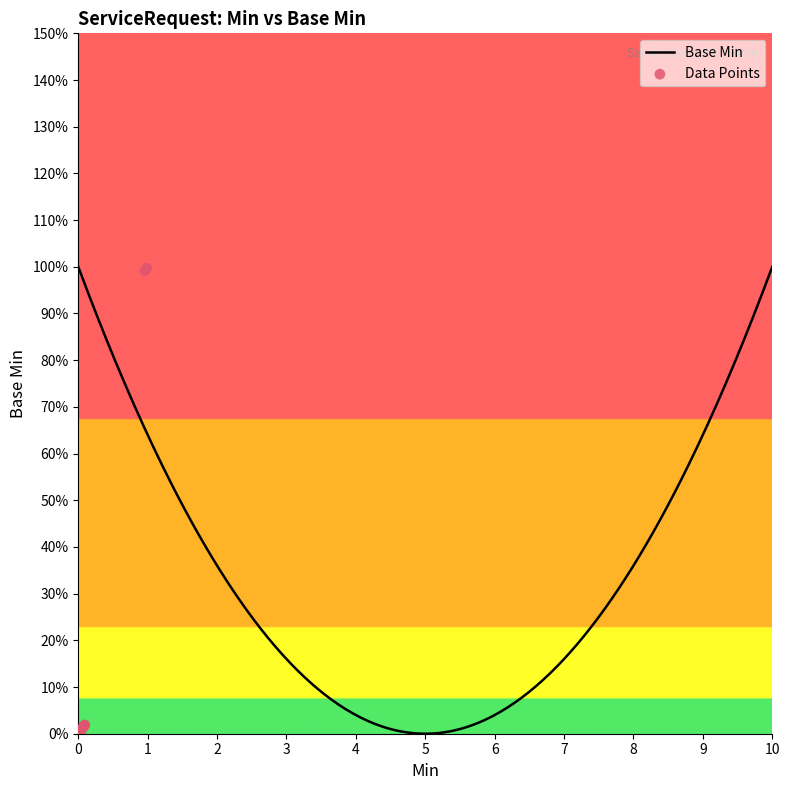

Between 1 and 1, which is larger?

1